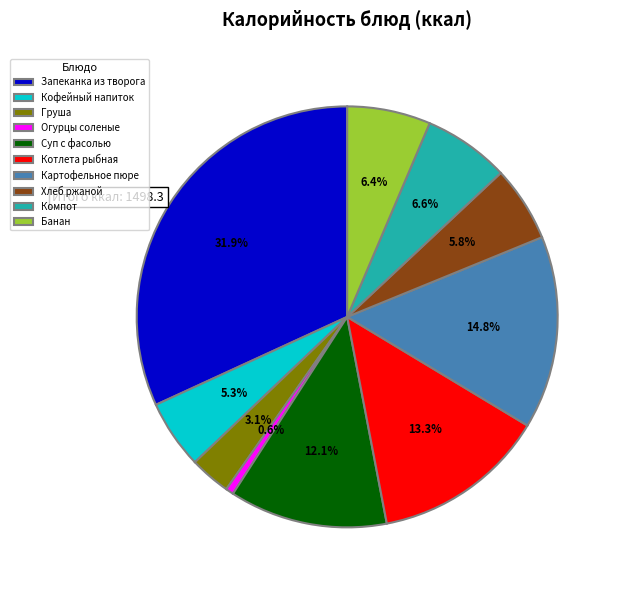

To the nearest percent, what is the difference between the largest and smallest slice percentages?

31%